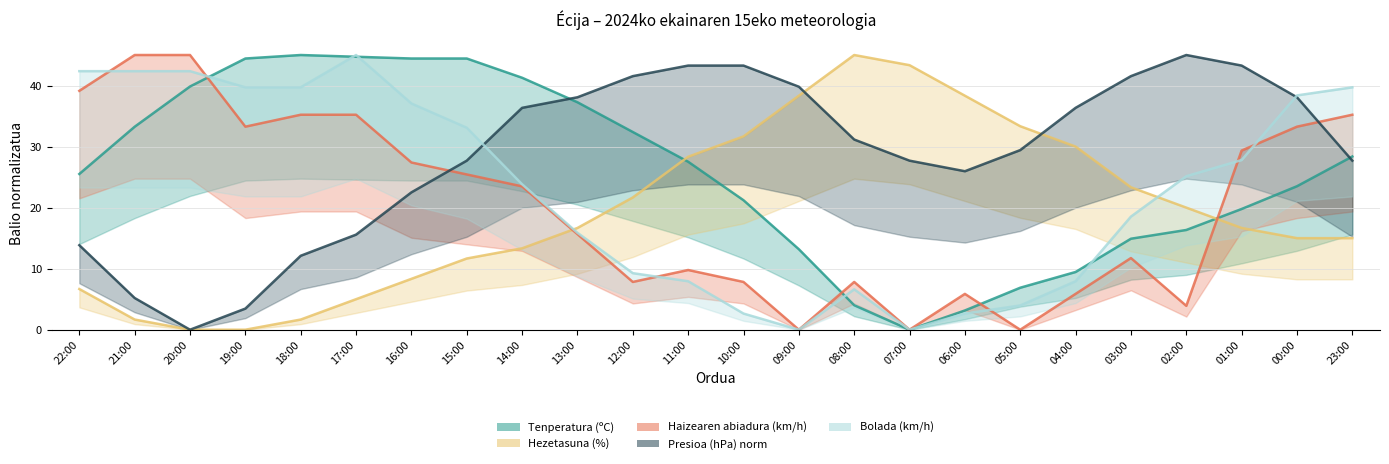

Reading right to left, list all the values displayed in this chart.

Tenperatura (ºC): 23:00=28.4	00:00=23.5	01:00=19.8	02:00=16.3	03:00=14.9	04:00=9.5	05:00=6.9	06:00=3.2	07:00=0.0	08:00=4.0	09:00=13.2	10:00=21.2	11:00=27.5	12:00=32.4	13:00=37.3	14:00=41.3	15:00=44.4	16:00=44.4	17:00=44.7	18:00=45.0	19:00=44.4	20:00=39.8	21:00=33.2	22:00=25.5
Hezetasuna (%): 23:00=15.0	00:00=15.0	01:00=16.7	02:00=20.0	03:00=23.3	04:00=30.0	05:00=33.3	06:00=38.3	07:00=43.3	08:00=45.0	09:00=38.3	10:00=31.7	11:00=28.3	12:00=21.7	13:00=16.7	14:00=13.3	15:00=11.7	16:00=8.3	17:00=5.0	18:00=1.7	19:00=0.0	20:00=0.0	21:00=1.7	22:00=6.7
Haizearen abiadura (km/h): 23:00=35.2	00:00=33.3	01:00=29.3	02:00=3.9	03:00=11.7	04:00=5.9	05:00=0.0	06:00=5.9	07:00=0.0	08:00=7.8	09:00=0.0	10:00=7.8	11:00=9.8	12:00=7.8	13:00=15.7	14:00=23.5	15:00=25.4	16:00=27.4	17:00=35.2	18:00=35.2	19:00=33.3	20:00=45.0	21:00=45.0	22:00=39.1
Presioa (hPa) norm: 23:00=27.7	00:00=38.1	01:00=43.3	02:00=45.0	03:00=41.5	04:00=36.3	05:00=29.4	06:00=26.0	07:00=27.7	08:00=31.2	09:00=39.8	10:00=43.3	11:00=43.3	12:00=41.5	13:00=38.1	14:00=36.3	15:00=27.7	16:00=22.5	17:00=15.6	18:00=12.1	19:00=3.5	20:00=0.0	21:00=5.2	22:00=13.8
Bolada (km/h): 23:00=39.7	00:00=38.4	01:00=27.8	02:00=25.1	03:00=18.5	04:00=7.9	05:00=4.0	06:00=2.6	07:00=0.0	08:00=6.6	09:00=0.0	10:00=2.6	11:00=7.9	12:00=9.3	13:00=15.9	14:00=23.8	15:00=33.1	16:00=37.1	17:00=45.0	18:00=39.7	19:00=39.7	20:00=42.4	21:00=42.4	22:00=42.4